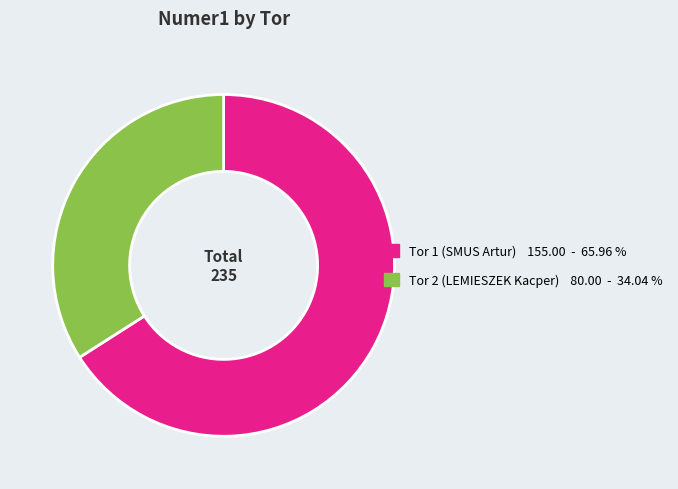

What is the ratio of the value at Tor 1 (SMUS Artur) to the value at Tor 2 (LEMIESZEK Kacper)?

1.9